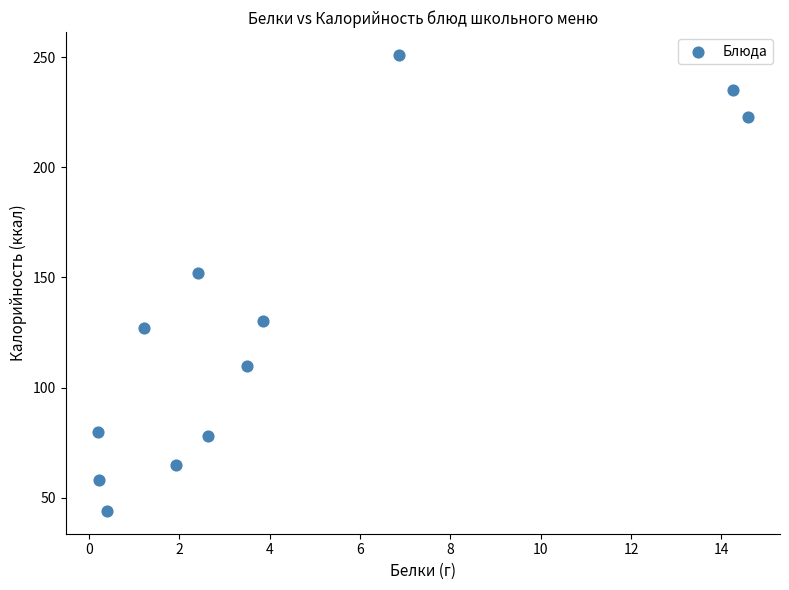

What is the range of Y values (max minus min)?

207